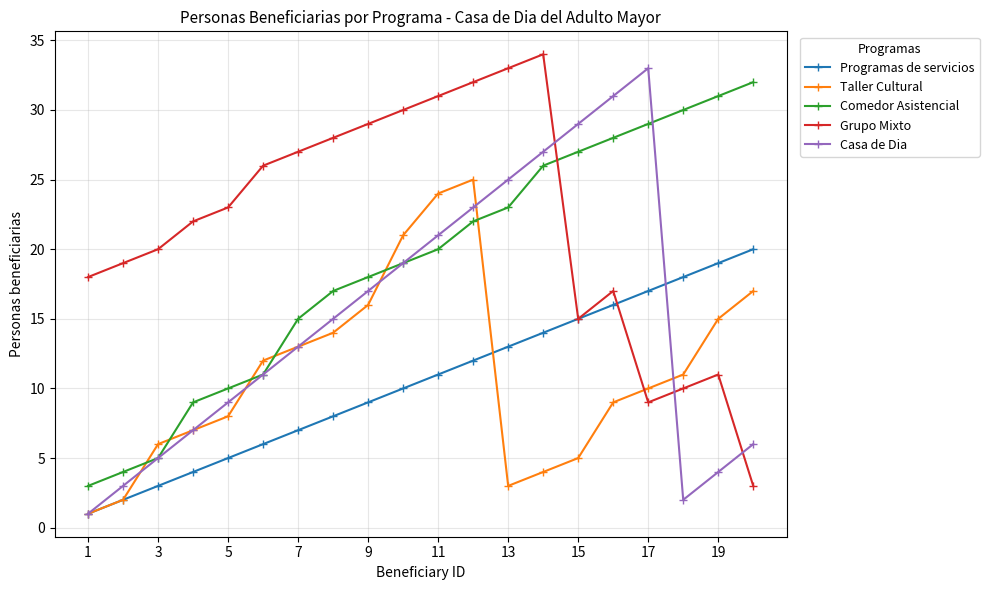

Which series has the largest total across all categories?

Grupo Mixto